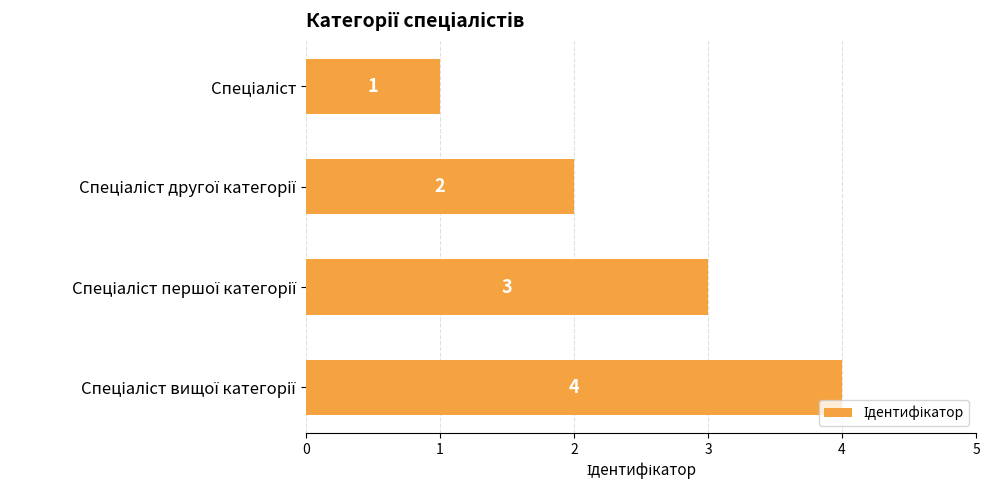

What is the greatest value displayed?

4